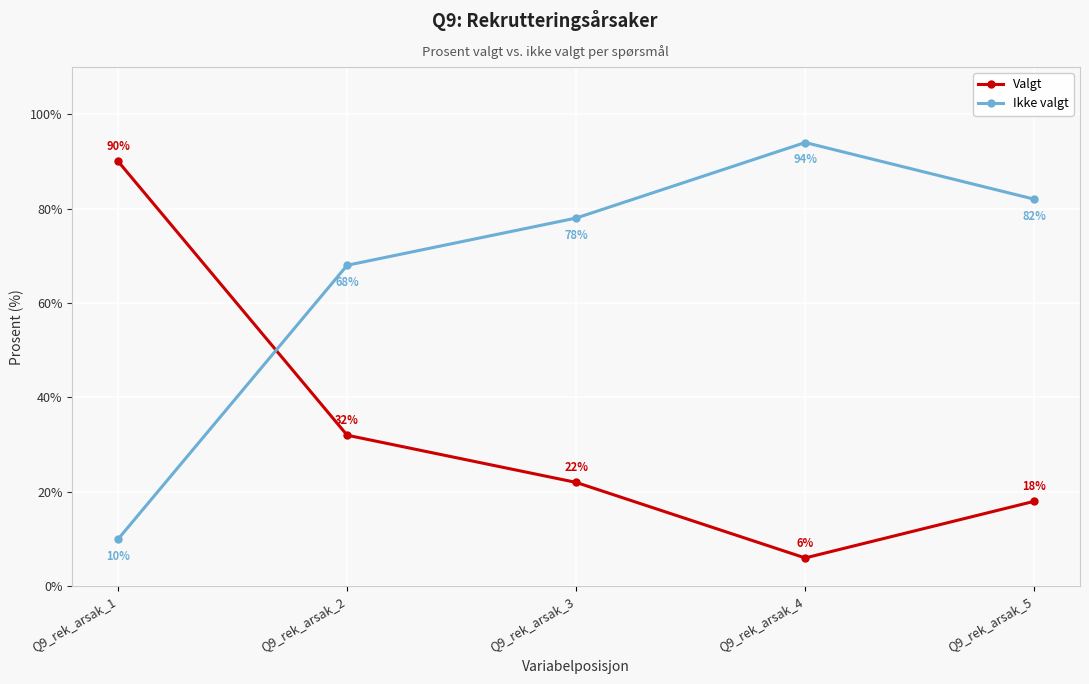

True or false: Ikke valgt has more than 1 points higher than both neighbors.

False